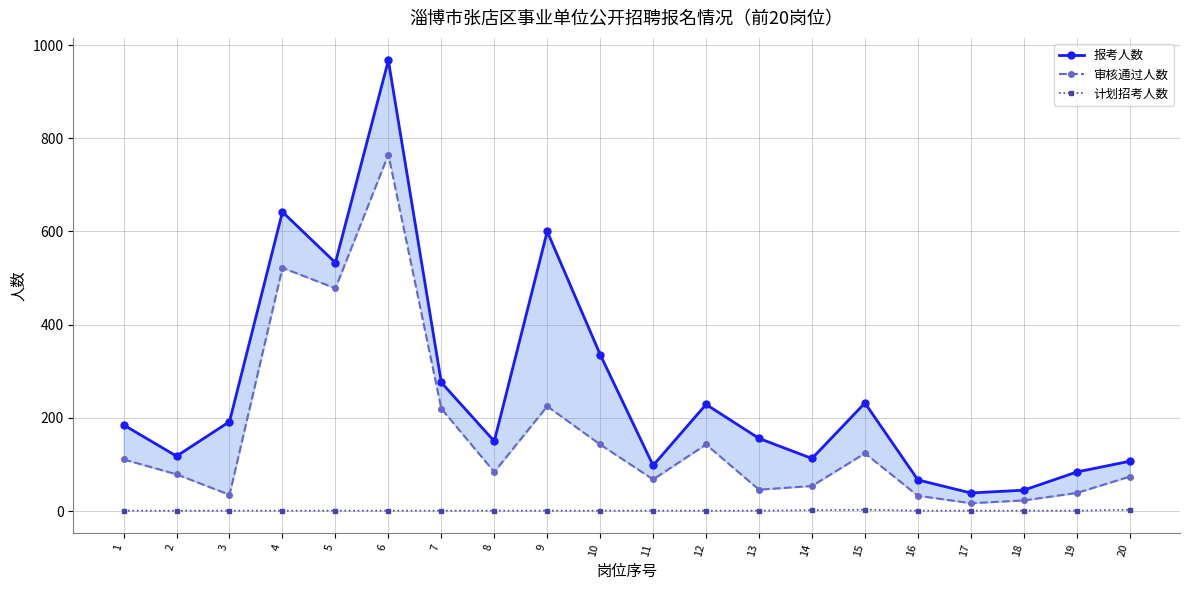

Which label corresponds to the largest value in the chart?

6